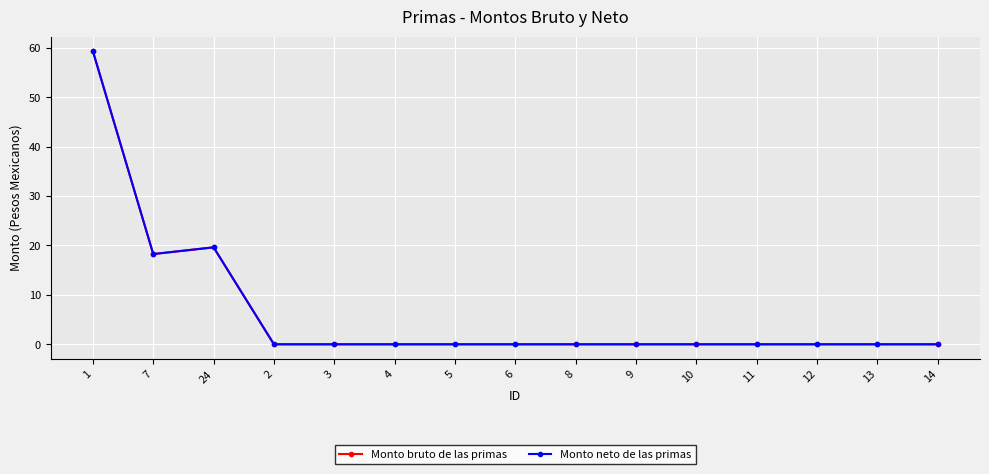

Is this an area chart (filled region under the line)?

No